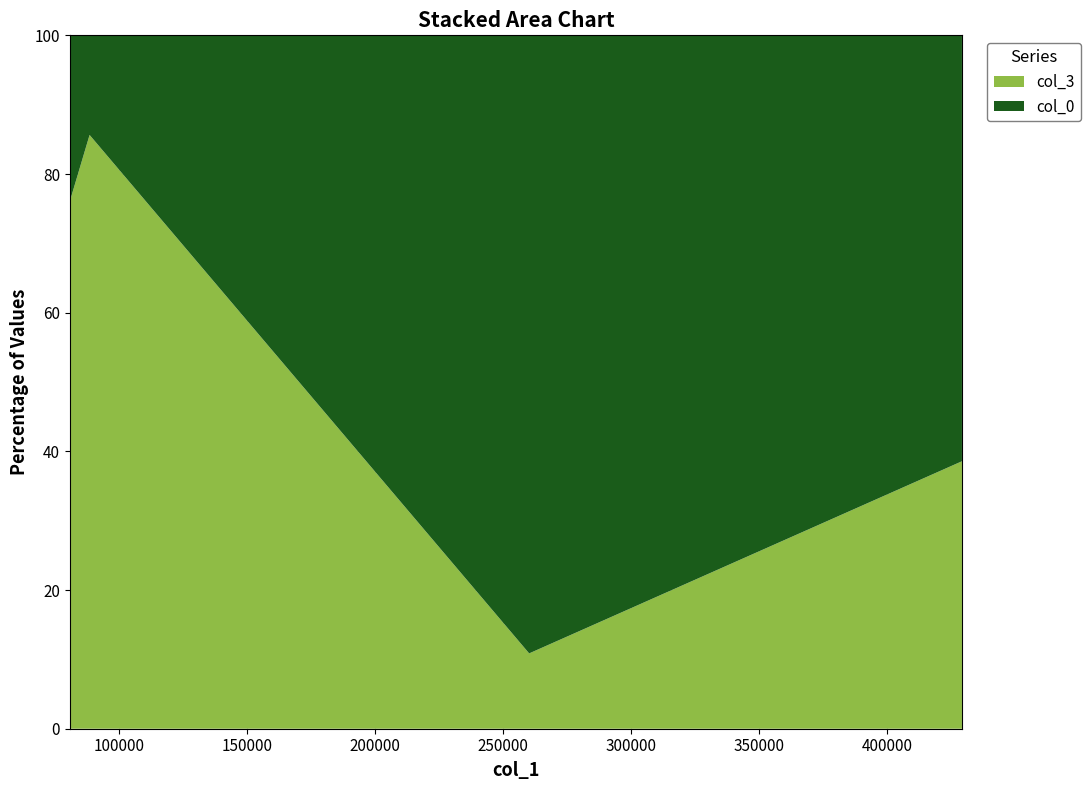

Reading left to right, extract all data points from this chart.

col_3: 6472570.2	1912974.2	429296.5	369819.0
col_0: 2040164.4	320917.9	3522523.7	588964.2